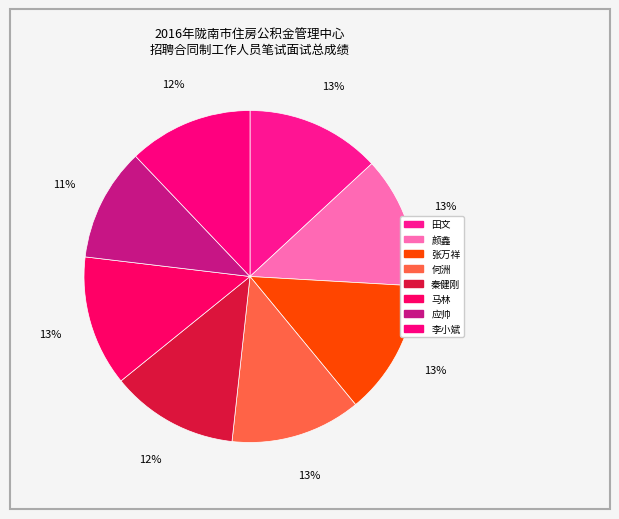

Count the number of slices in the pie.

8